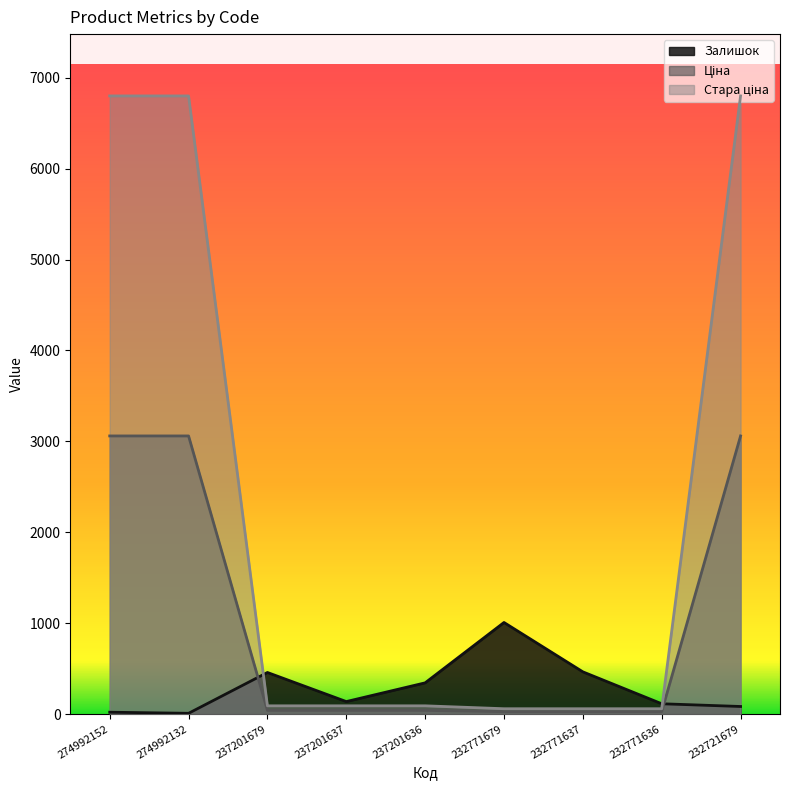

Where is the first local minimum for Залишок?

274992132